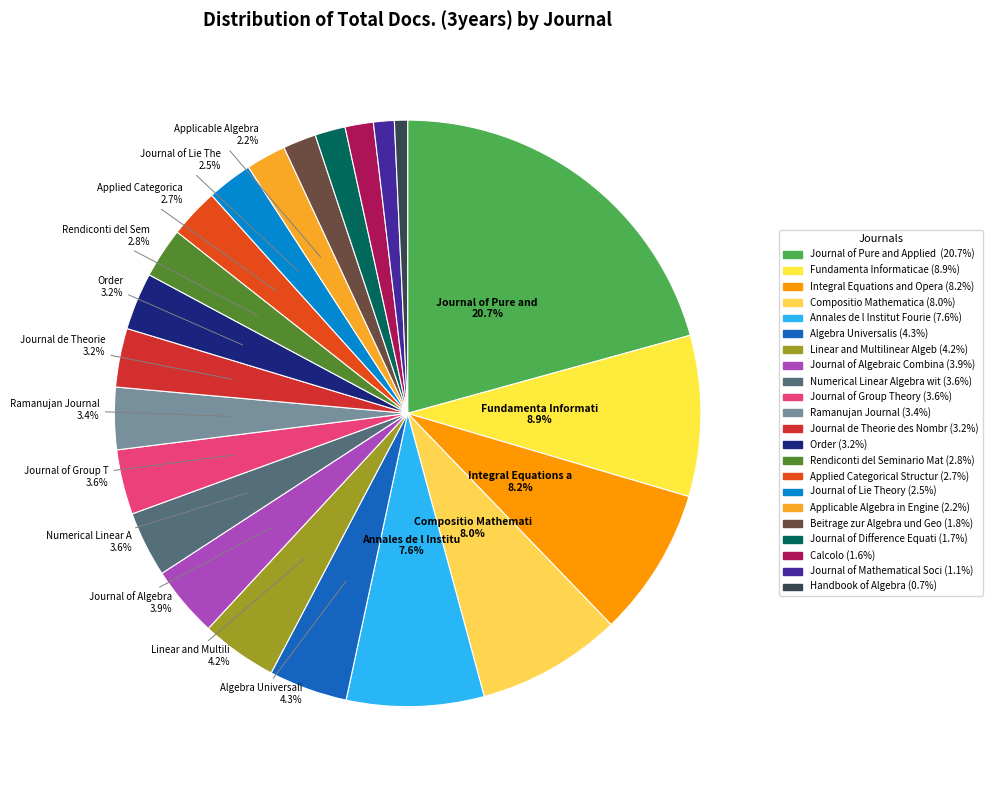

How many slices are in this pie chart?

22